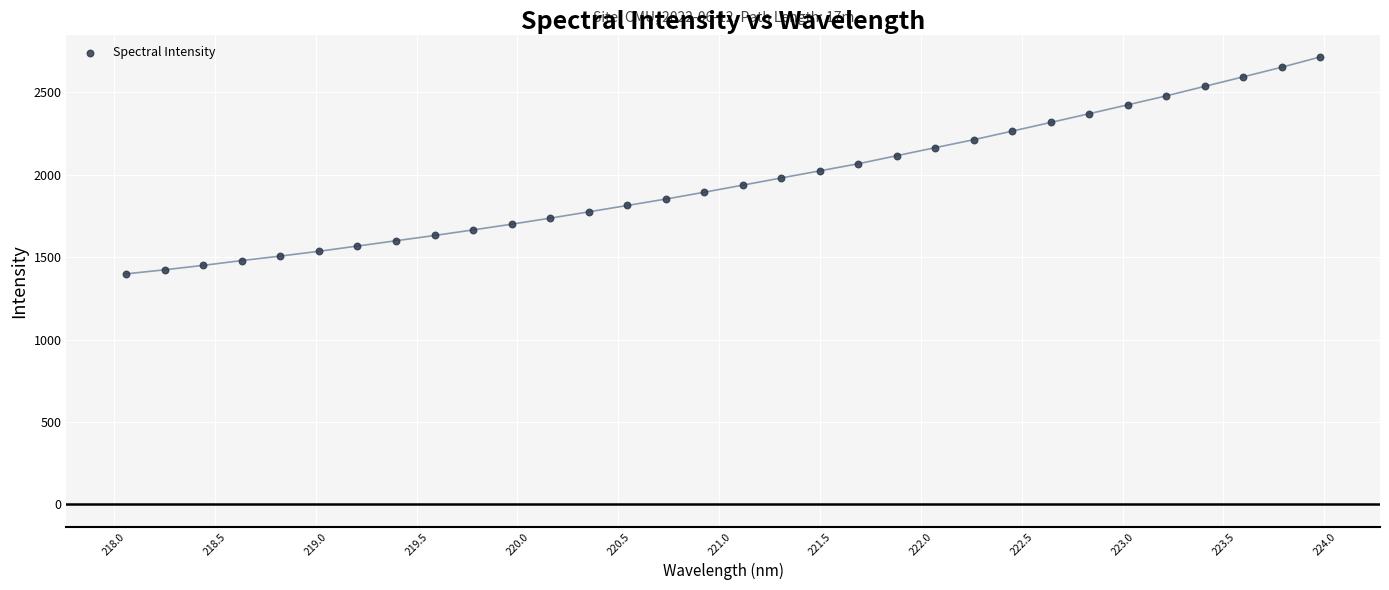

What is the range of Y values (max minus min)?

1316.5